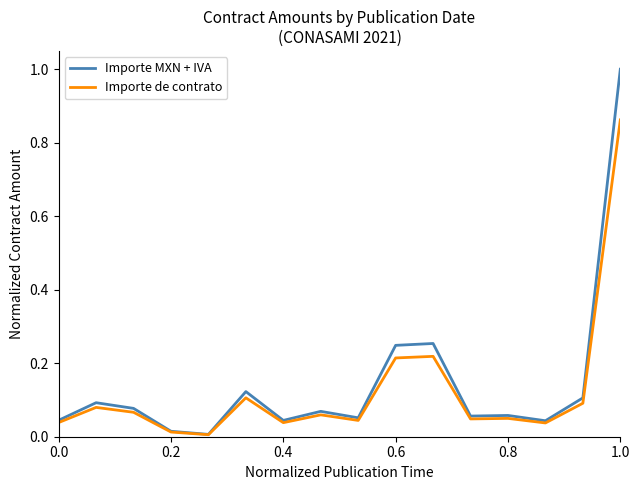

What is the greatest value displayed?

1.0